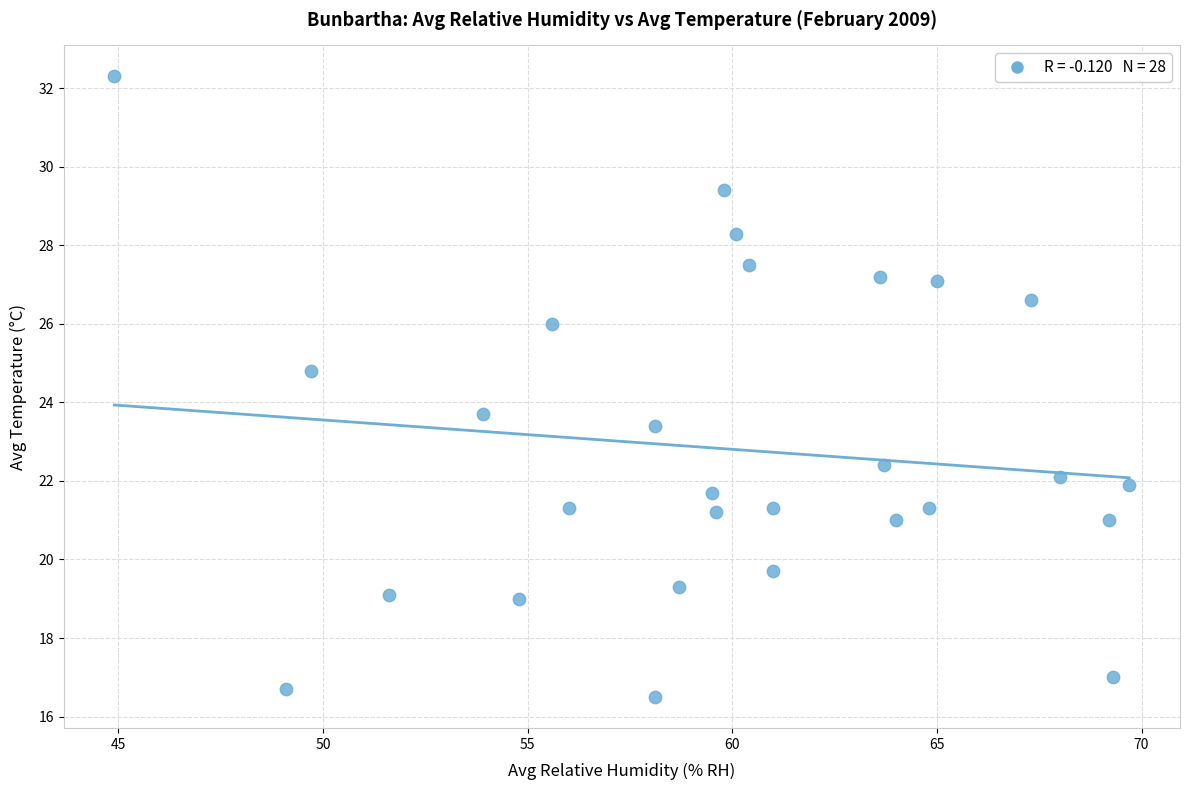

What is the range of Y values (max minus min)?

15.8